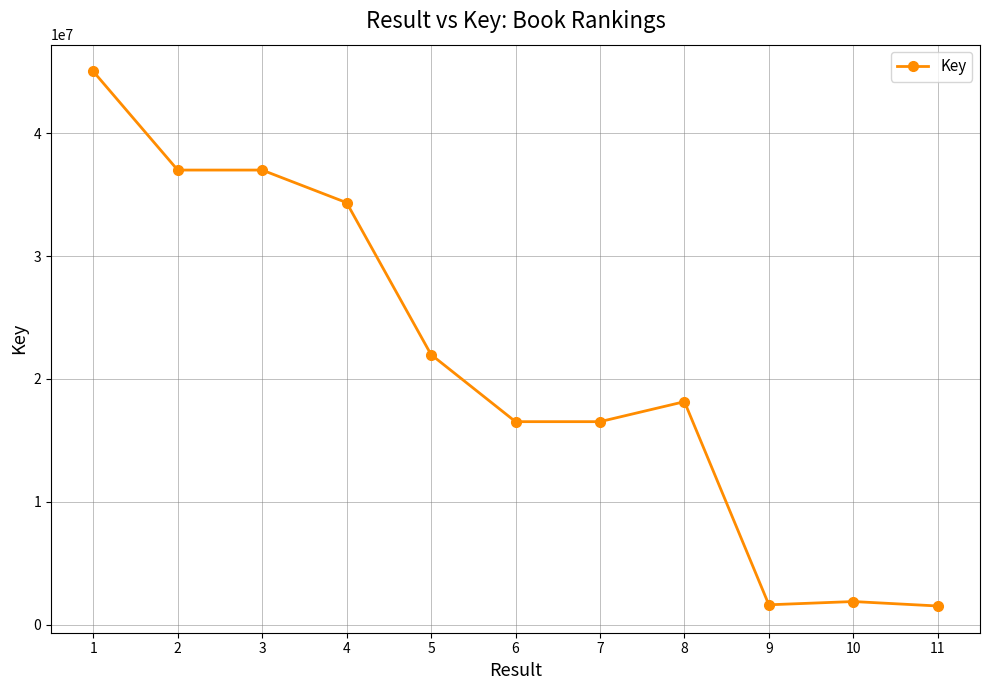

What is the smallest value displayed?

1520022